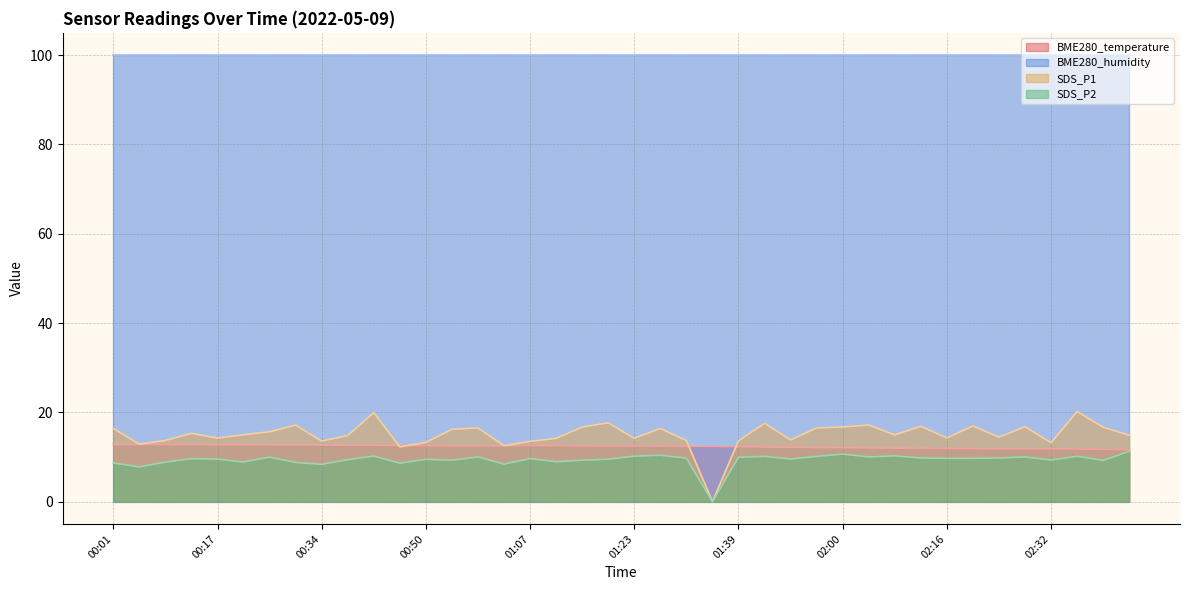

Which series has the largest total across all categories?

BME280_humidity